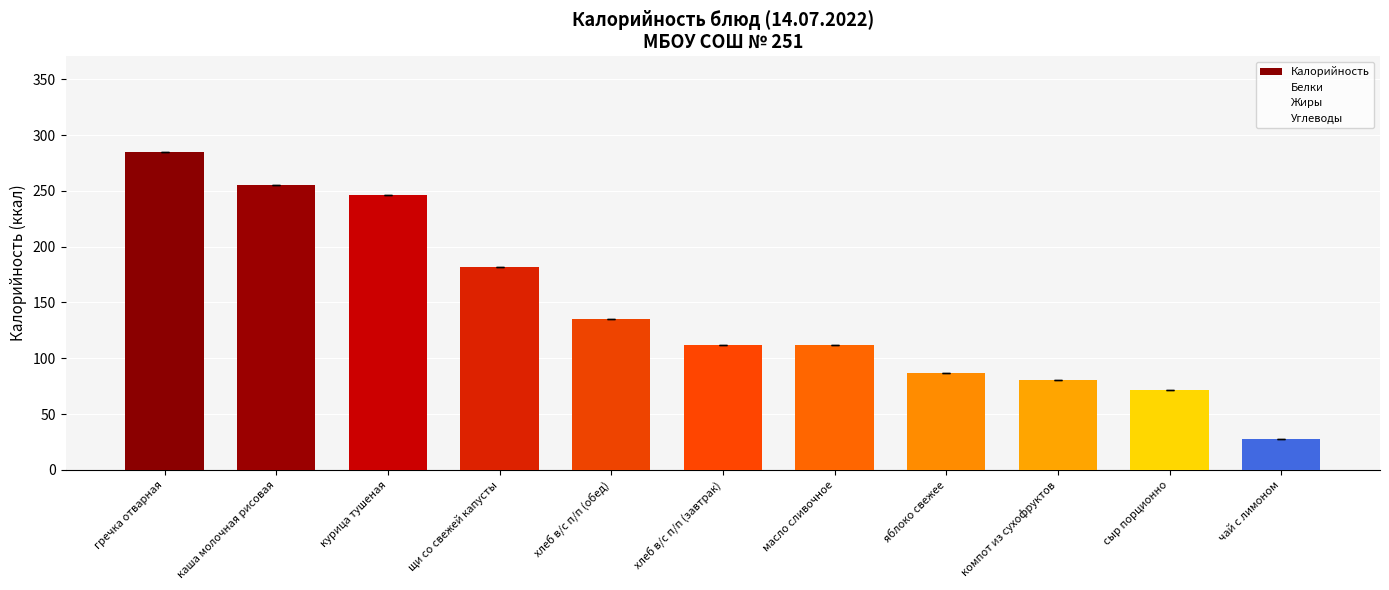

What is the label of the 7th bar from the right?

хлеб в/с п/п (обед)